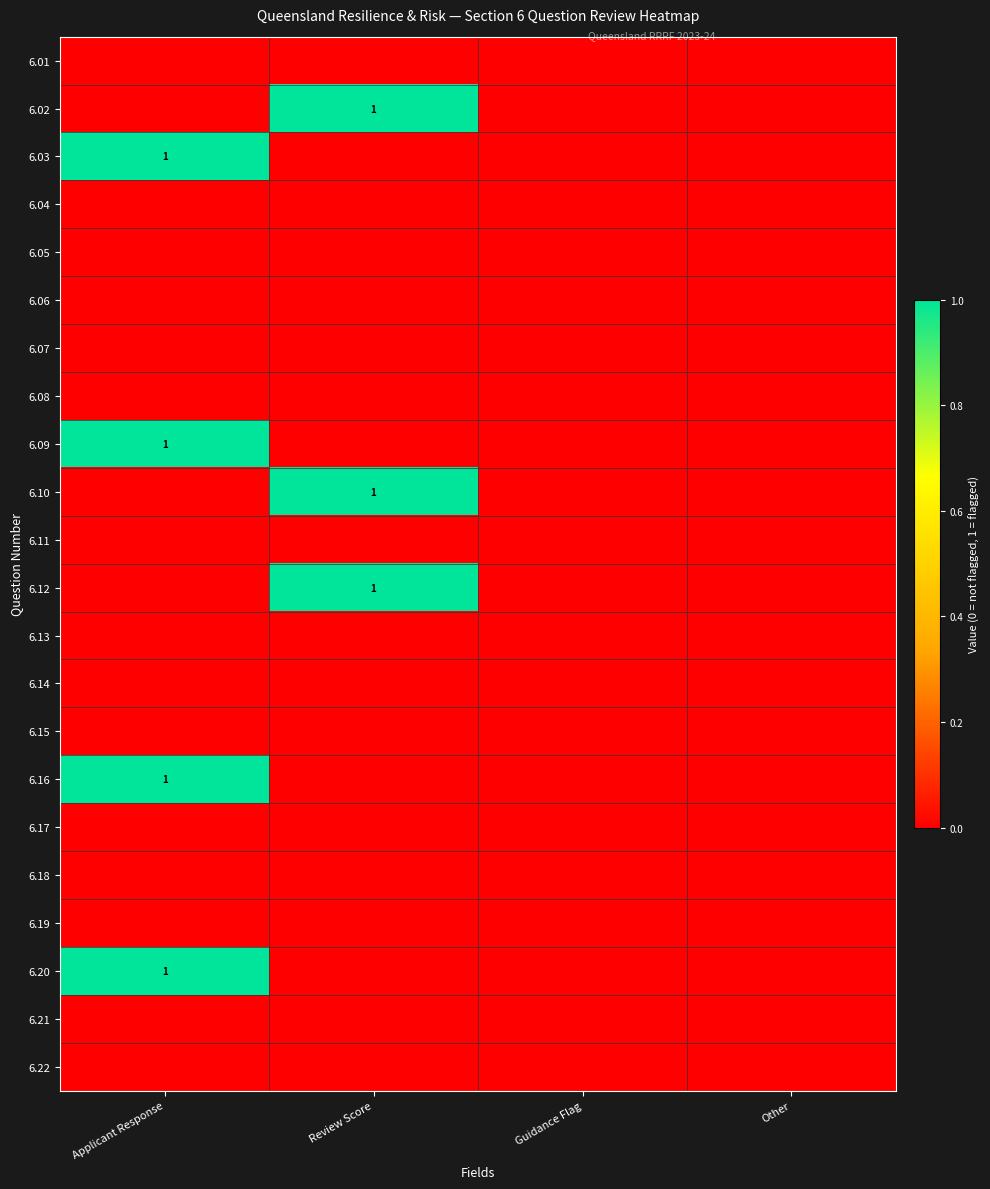

True or false: 6.20 has a value of 1 at Applicant Response.

True